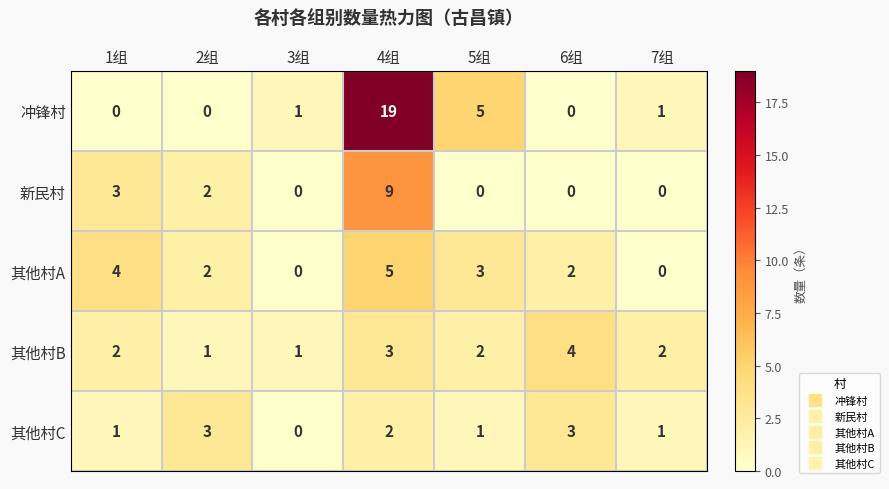

At which label is 冲锋村 closest to 9?

5组